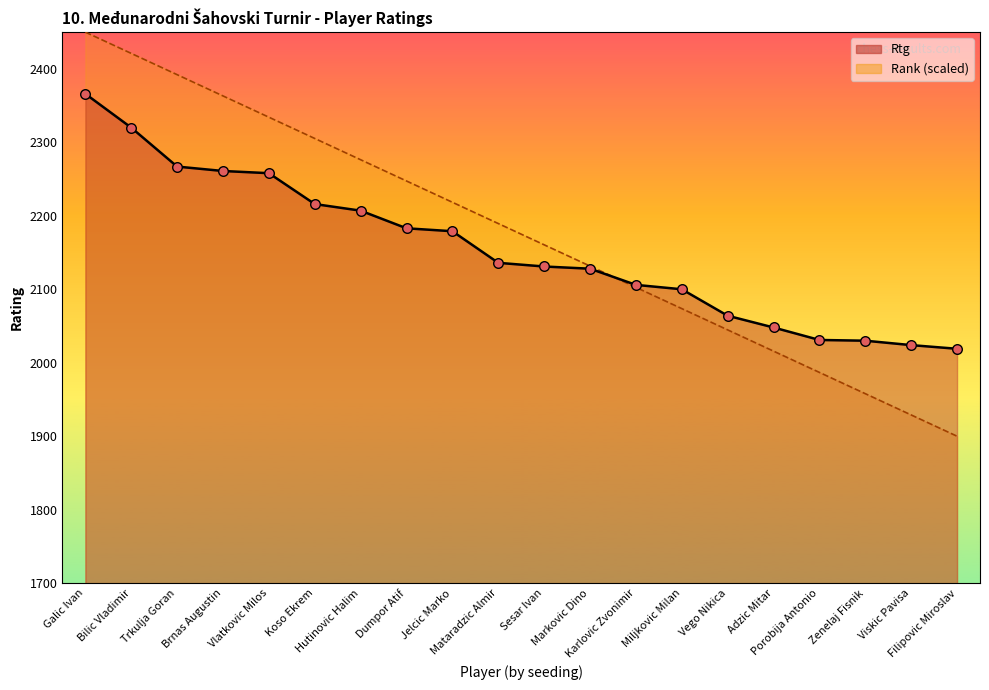

Which series has the largest total across all categories?

Rank